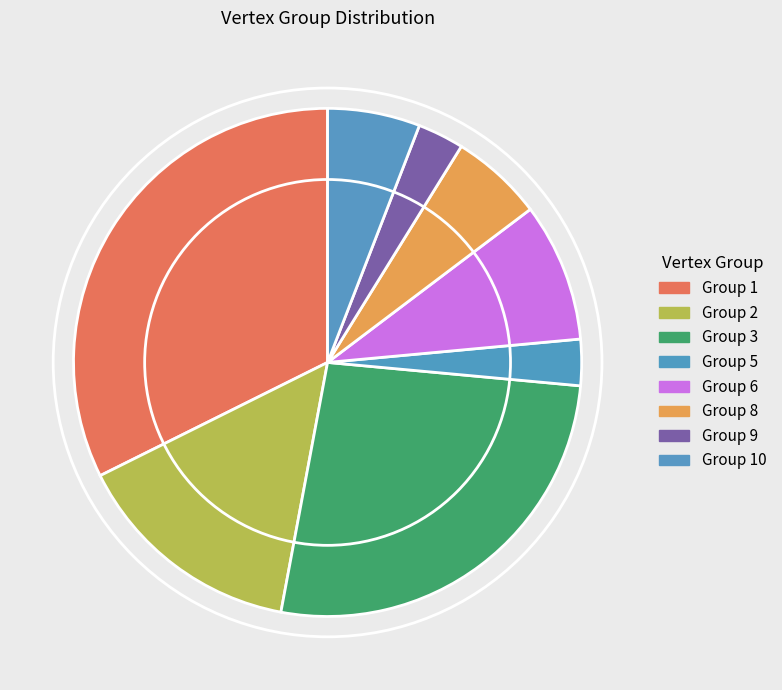

What is the largest slice in the pie chart?

Group 1